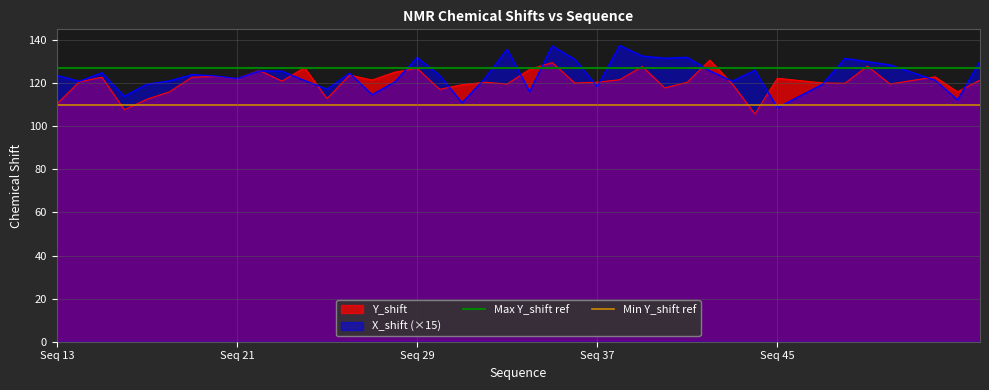

The X_shift (×15) series shows 43.8 at Seq 45. True or false?

False